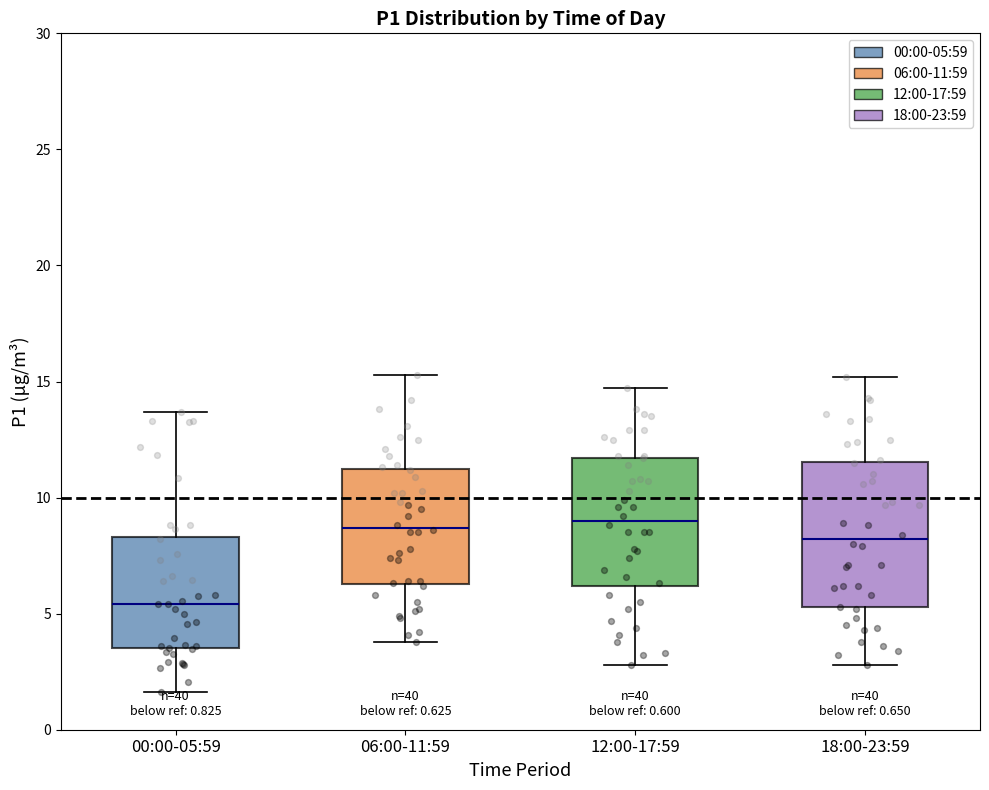

Comparing the boxes themselves (not the whiskers), which one is the tallest?

18:00-23:59